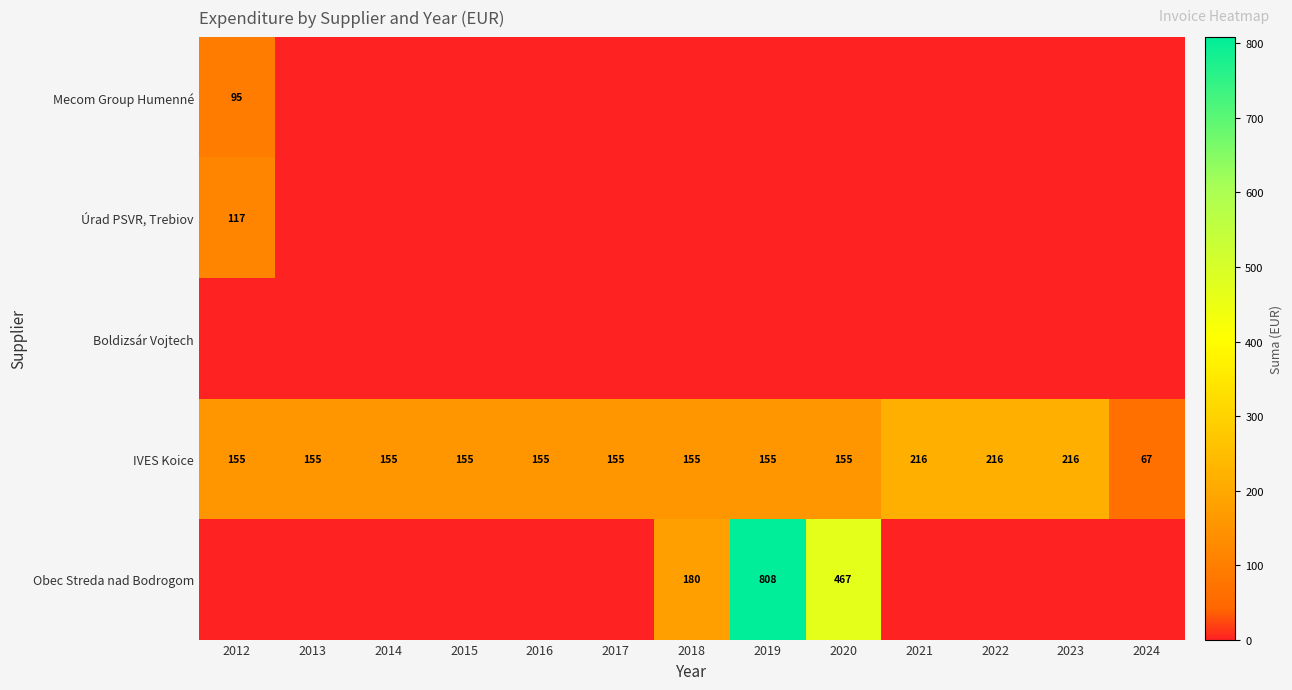

The value of IVES Koice at 2015 is 47.3. True or false?

False